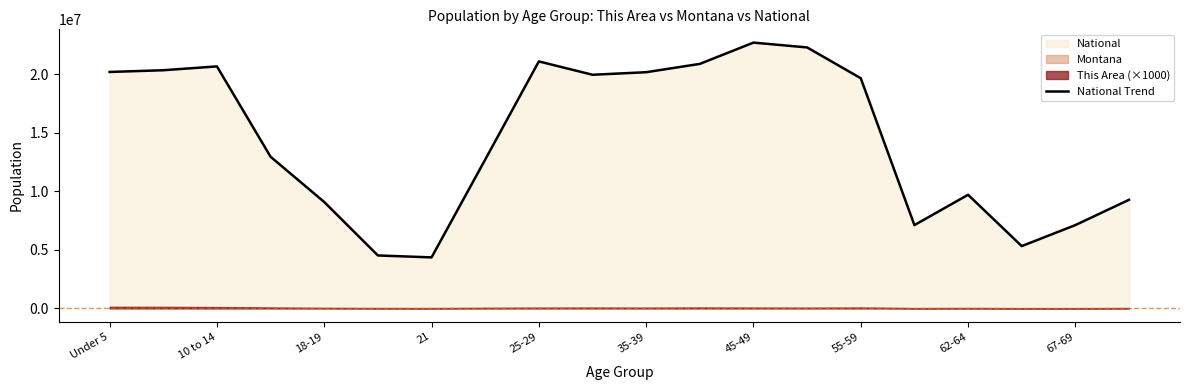

The value of National Trend at 67-69 is 7115361. True or false?

True